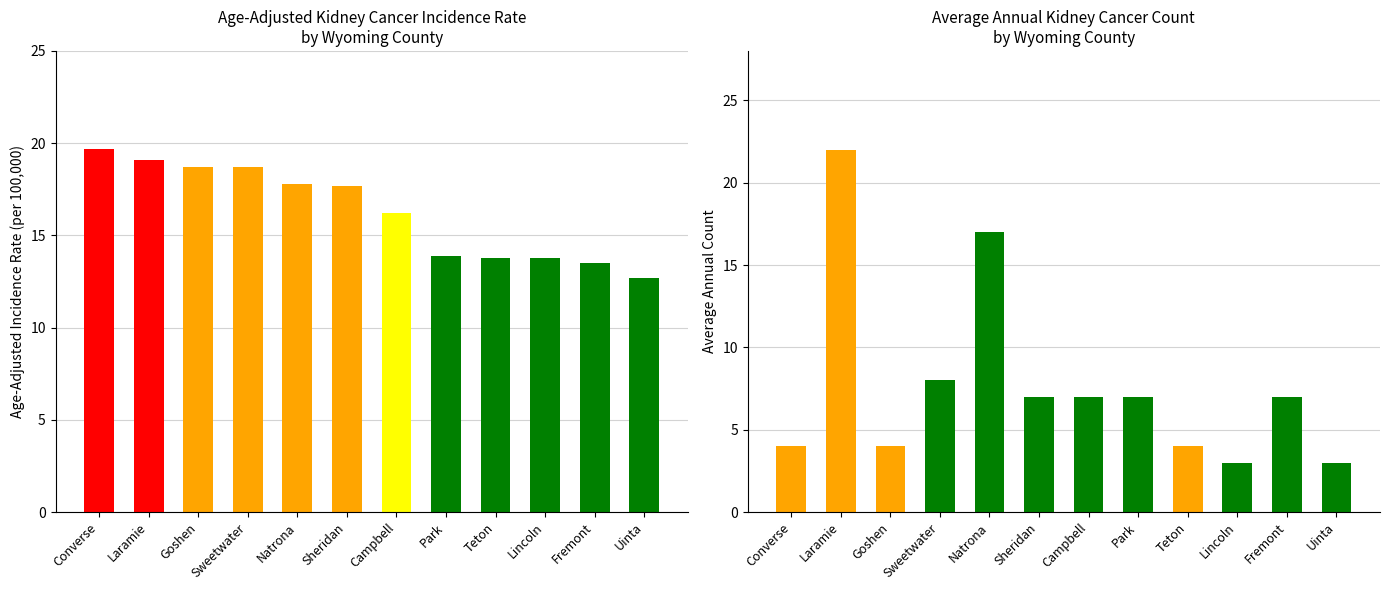

Is it true that Age-Adjusted Incidence Rate equals 24.3 at Sheridan?

False